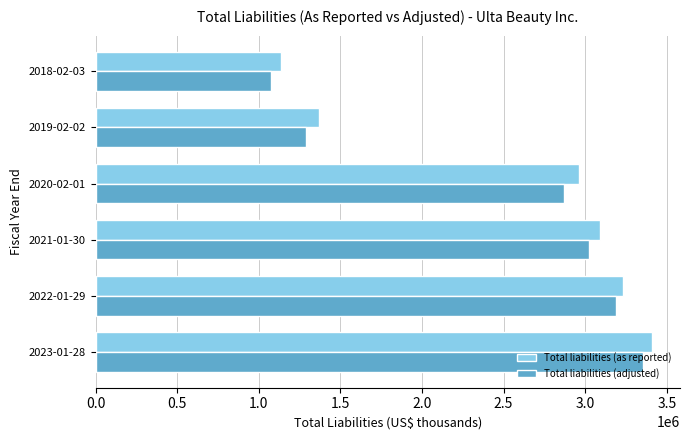

What is the sum of all Total liabilities (as reported) values?

15197228